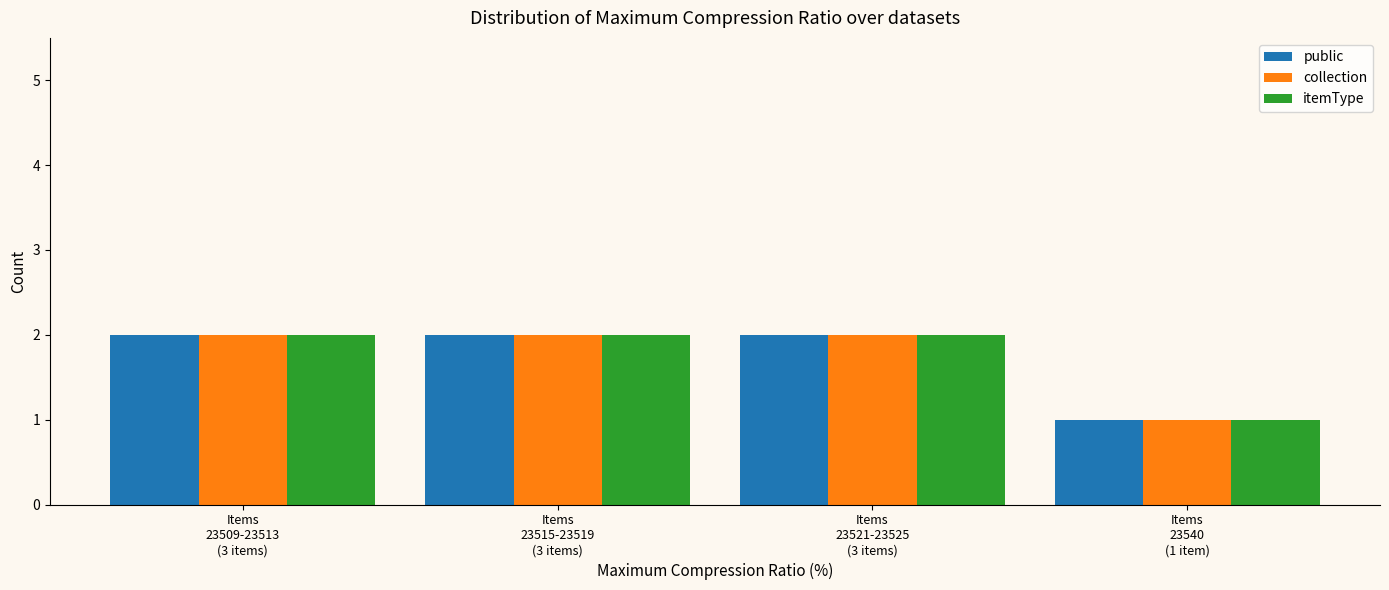

Reading left to right, list all the values displayed in this chart.

public: 2	2	2	1
collection: 2	2	2	1
itemType: 2	2	2	1